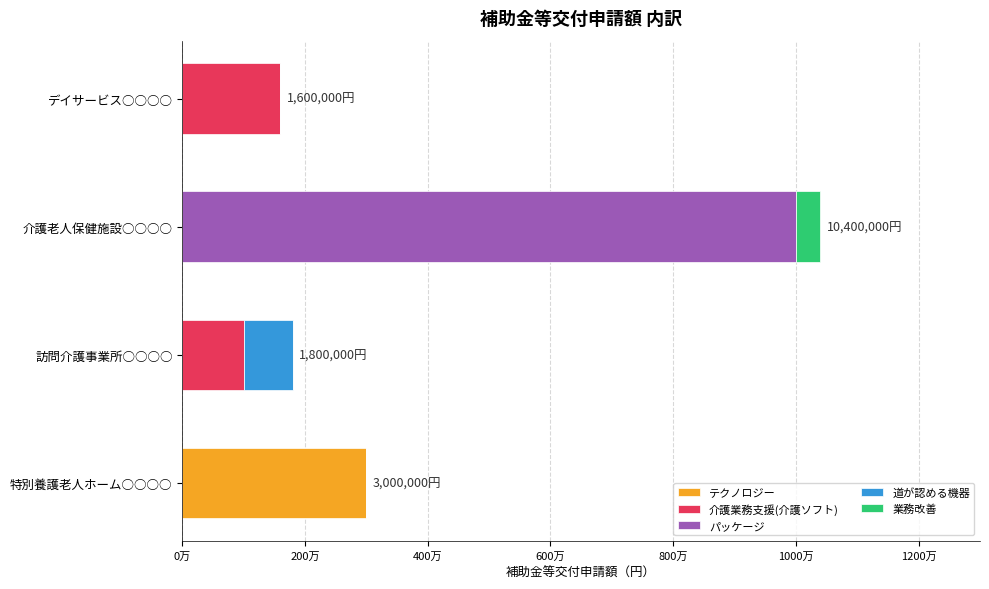

Rank the series by their maximum value, from highest to lowest.

パッケージ, テクノロジー, 介護業務支援(介護ソフト), 道が認める機器, 業務改善